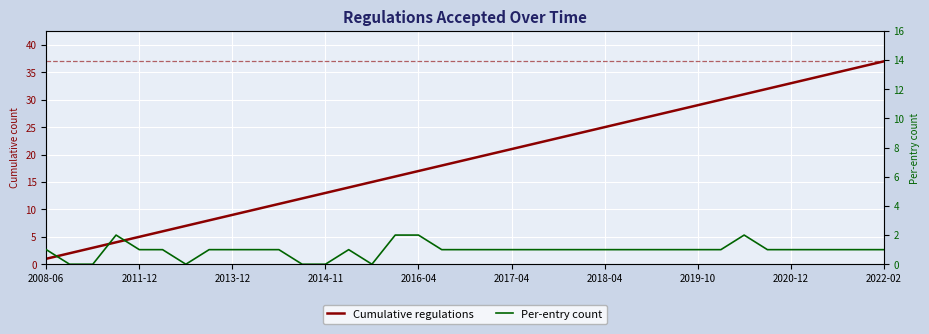

What are all the series names shown in the legend?

Cumulative regulations, Per-entry count